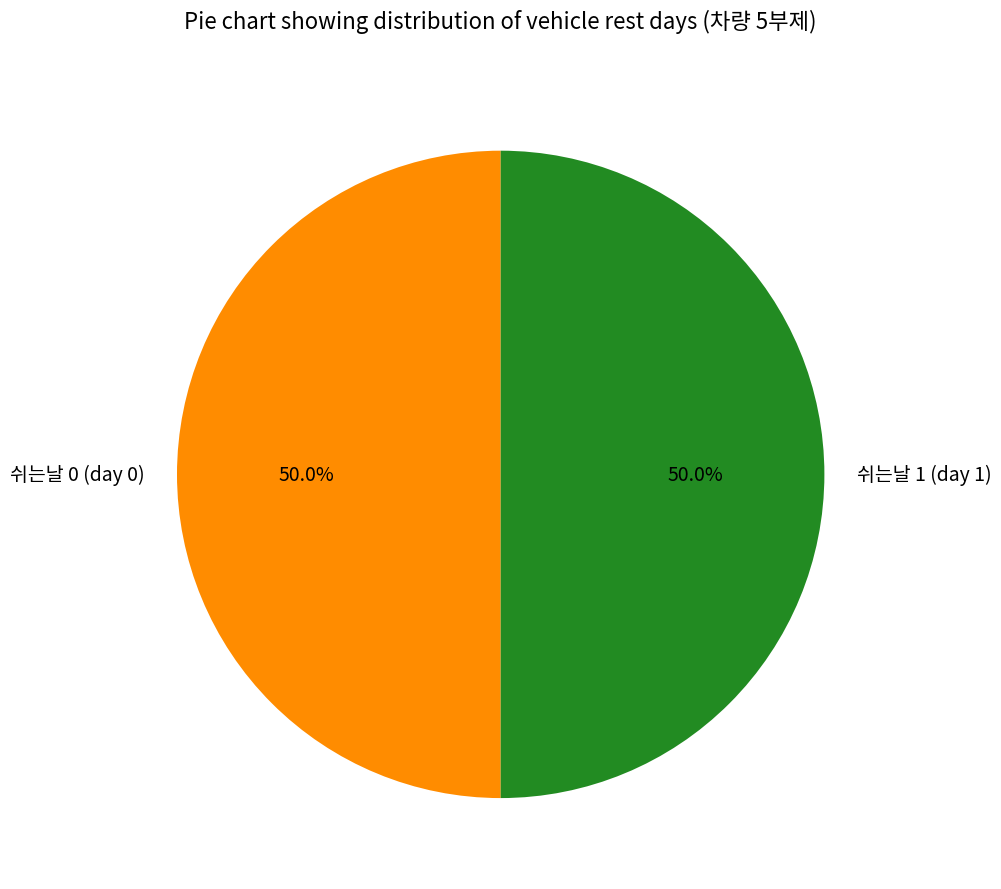

Approximately how many times larger is the value at 쉬는날 0 (day 0) compared to 쉬는날 1 (day 1)?

1.0